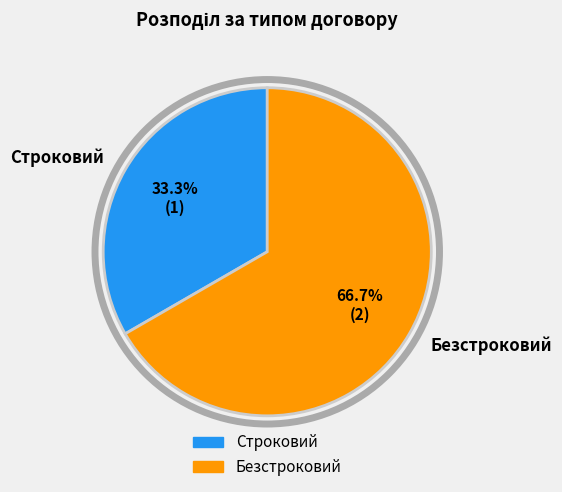

Is the sum of Безстроковий and Строковий greater than half?

Yes